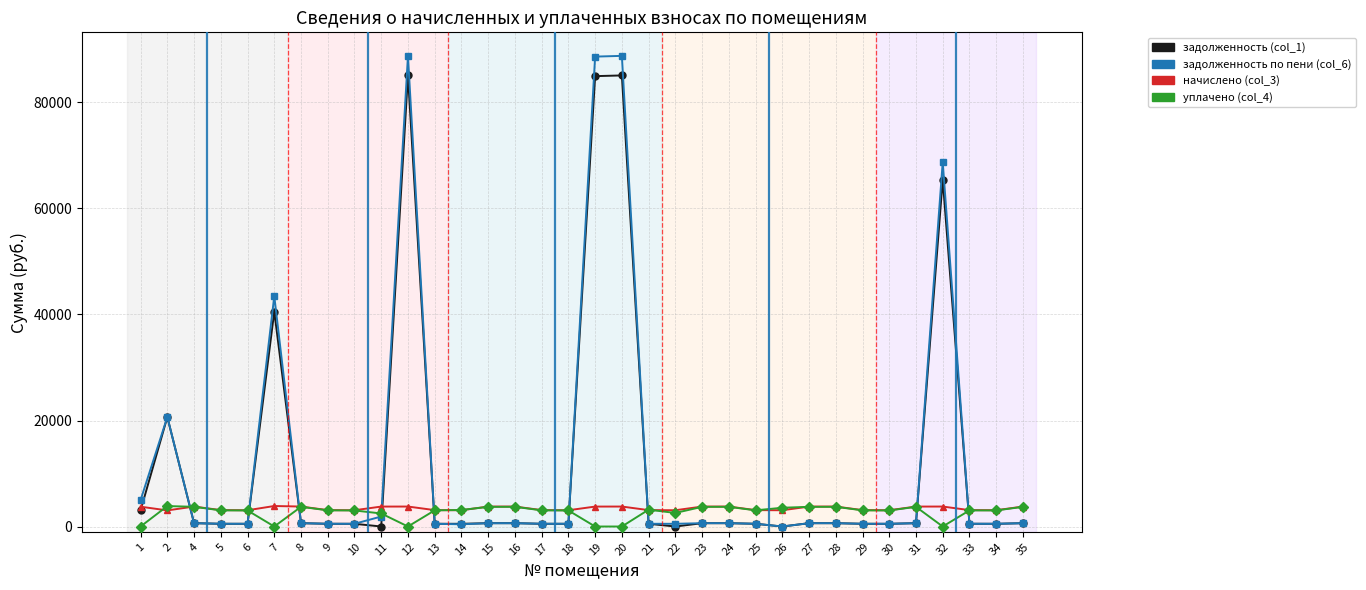

Is the value of уплачено (col_4) at 8 greater than the value of задолженность (col_1) at 12?

No